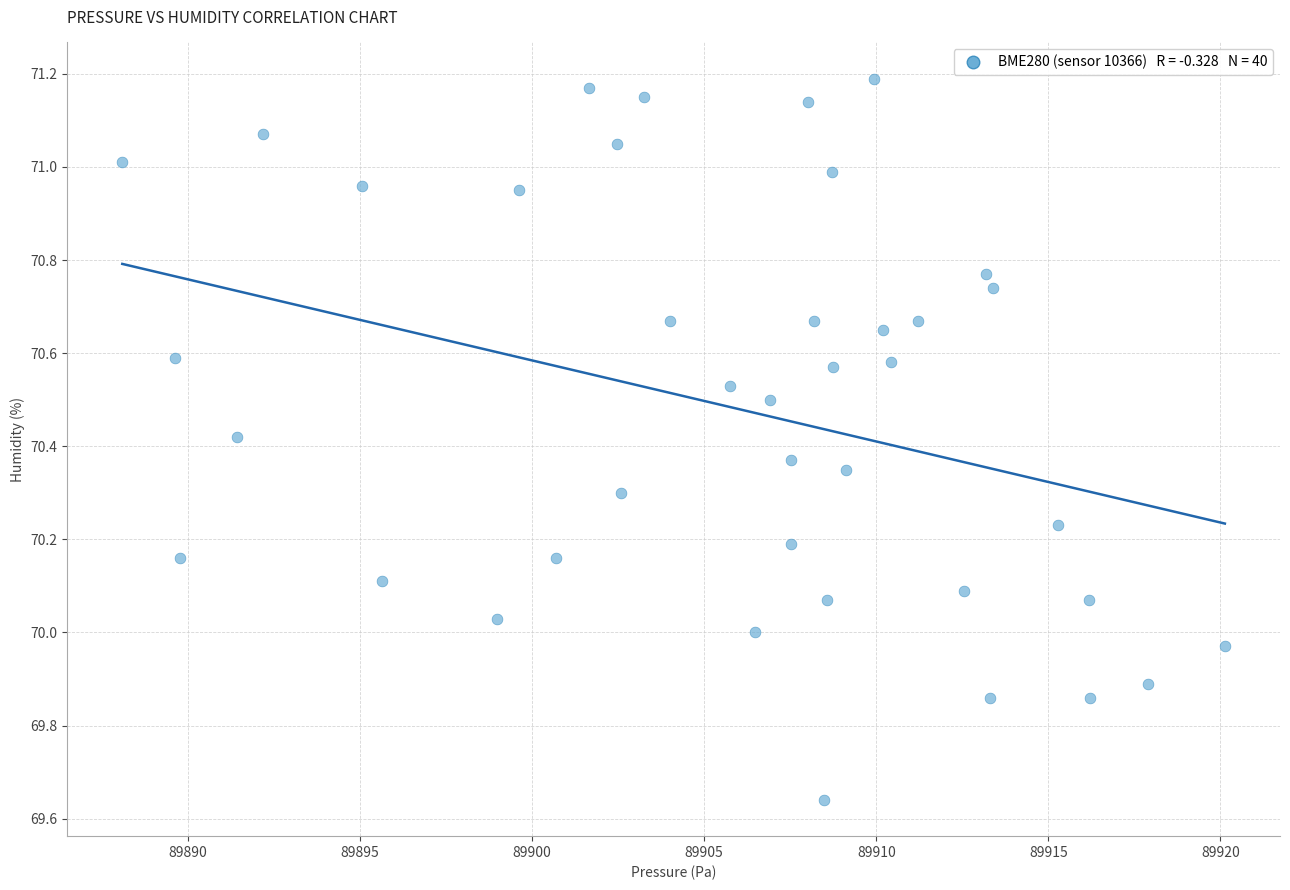

What is the range of X values (max minus min)?

32.0